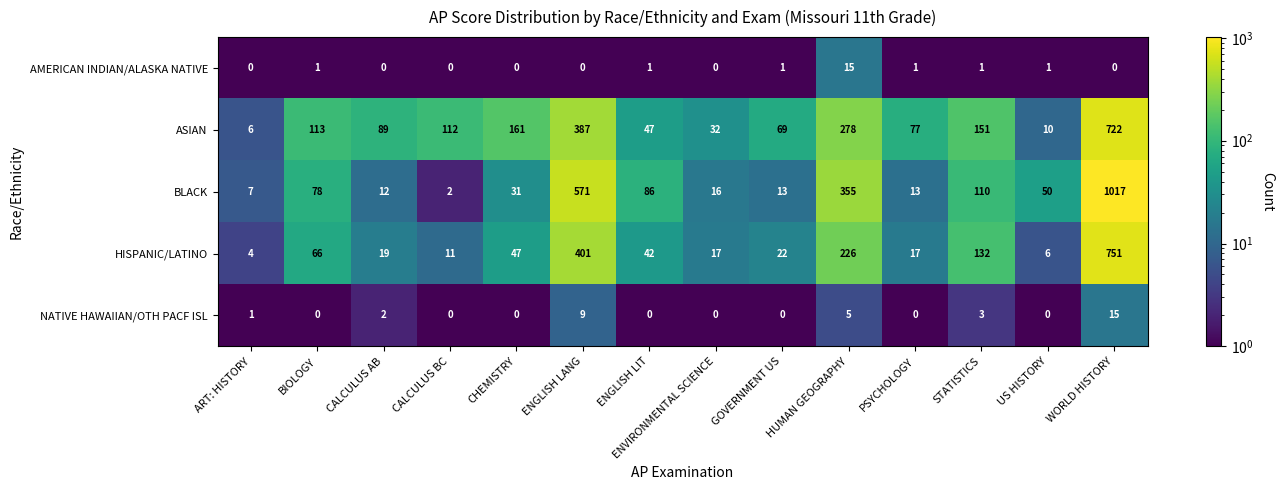

At how many categories does at least one series exceed 321?

3